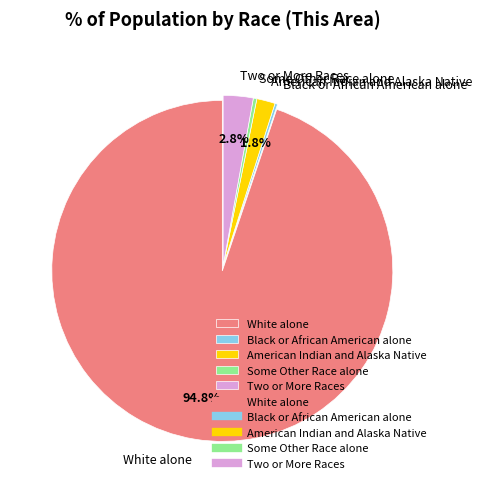

Do American Indian and Alaska Native and Some Other Race alone together represent more than half of the pie?

No